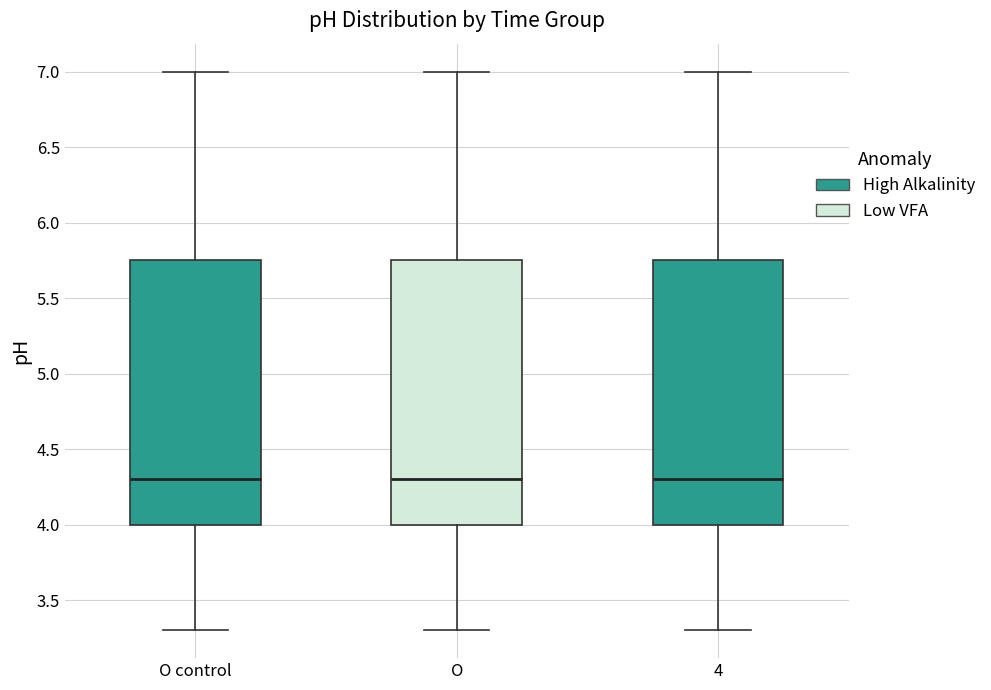

Where does the upper whisker of the box for O control end on the y-axis? The values are not printed on the chart, so give them approximately, as read against the axis.

7.00